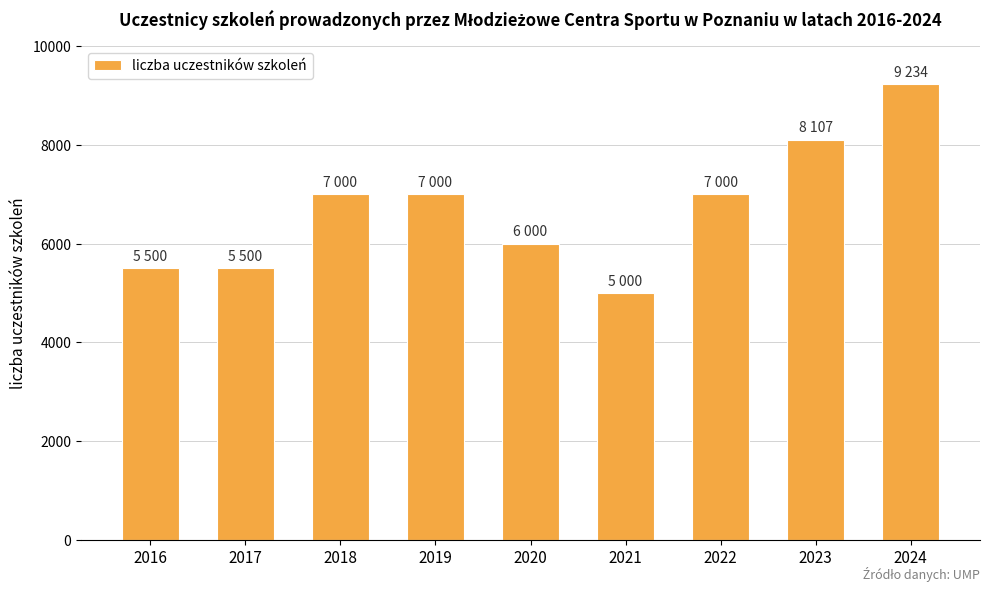

What is the sum of the values at 2016 and 2021?

10500